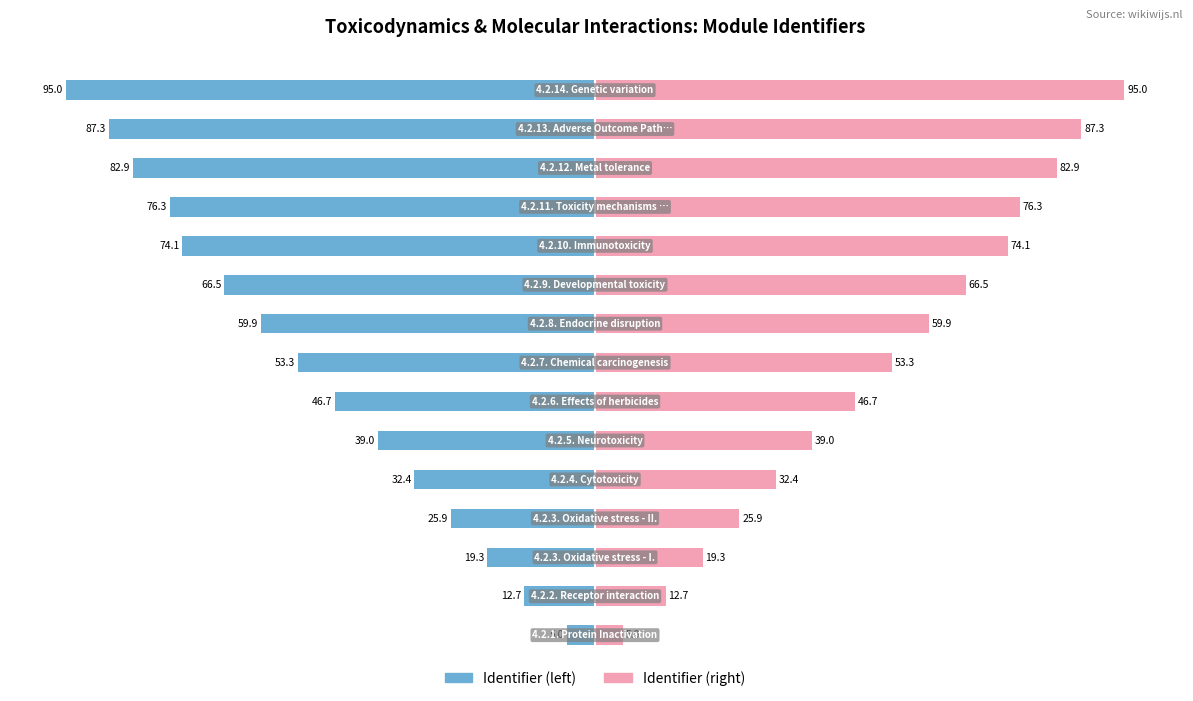

Reading left to right, list all the values displayed in this chart.

Identifier (left): -5.0	-12.7	-19.3	-25.9	-32.4	-39.0	-46.7	-53.3	-59.9	-66.5	-74.1	-76.3	-82.9	-87.3	-95.0
Identifier (right): 5.0	12.7	19.3	25.9	32.4	39.0	46.7	53.3	59.9	66.5	74.1	76.3	82.9	87.3	95.0